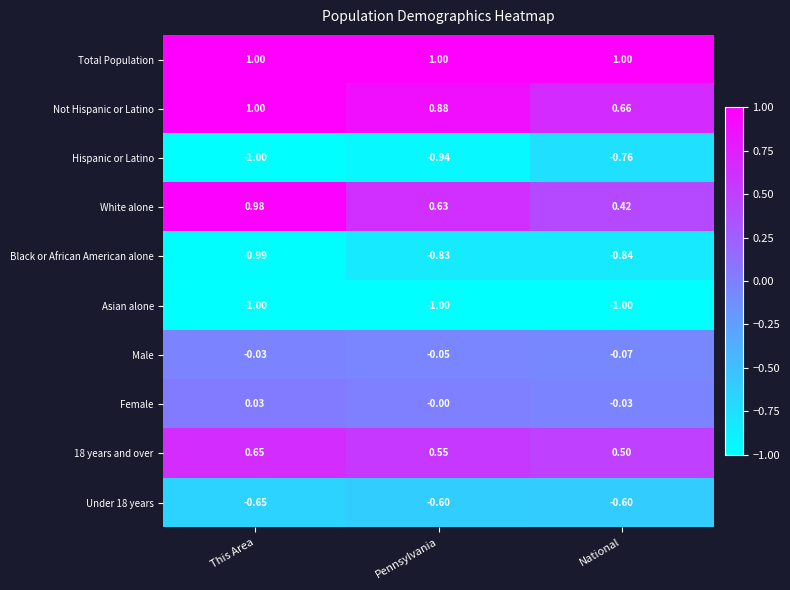

Which series has the largest range (max minus min)?

White alone